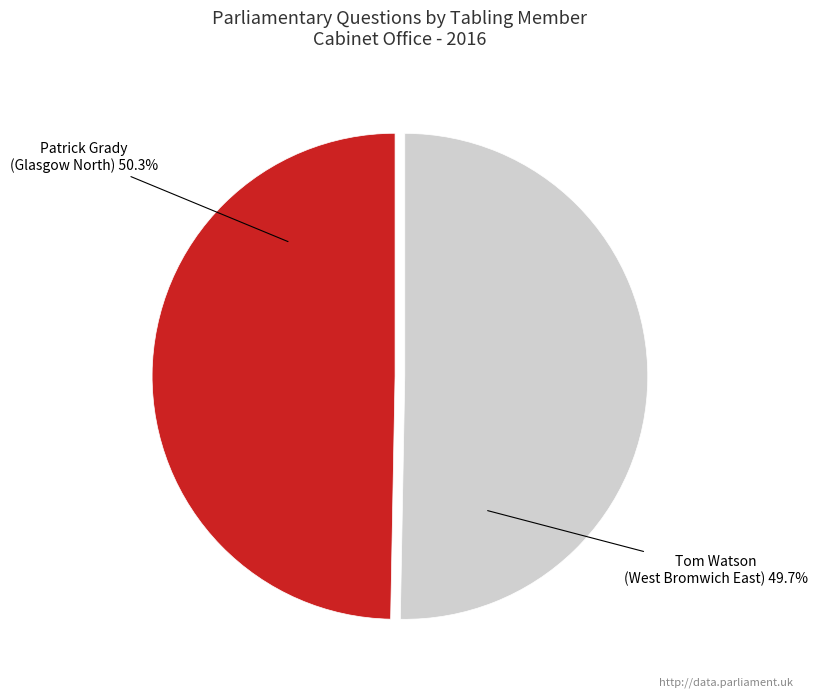

Which slice represents more than half of the pie?

Patrick Grady (Glasgow North)